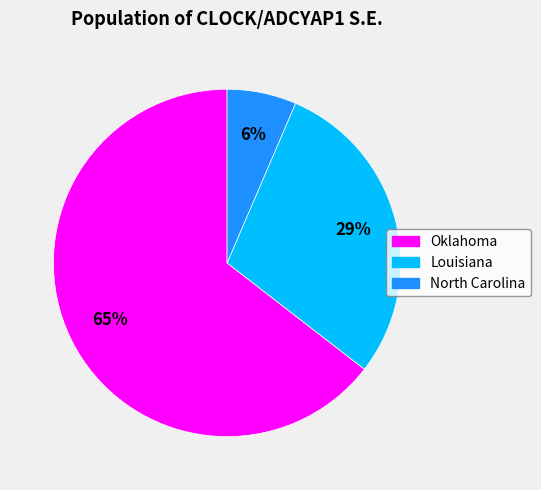

To the nearest percent, what is the average slice percentage?

33%